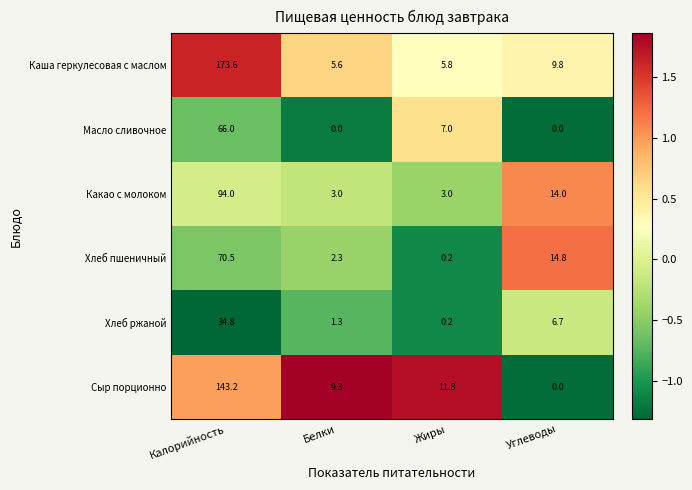

Count the Какао с молоком values in the range 3 to 94.

4